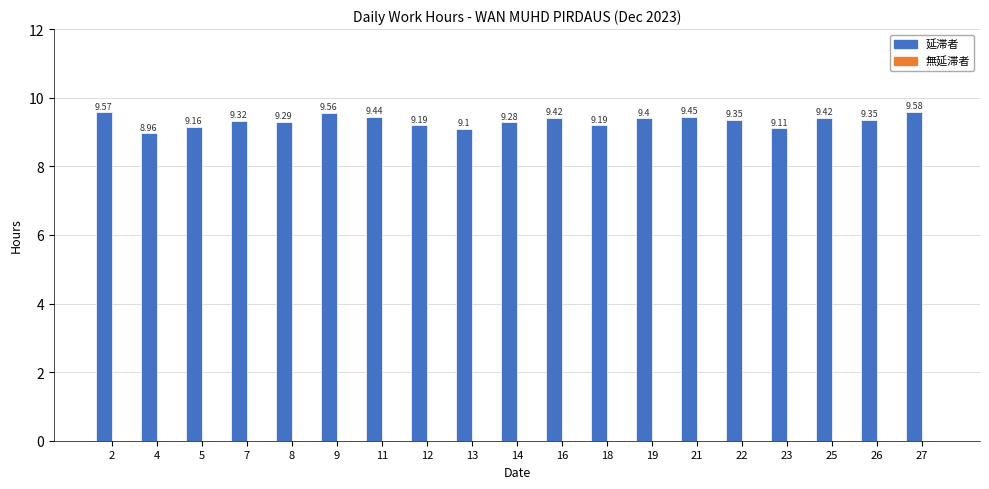

Are the bars grouped side by side (vs. stacked)?

No